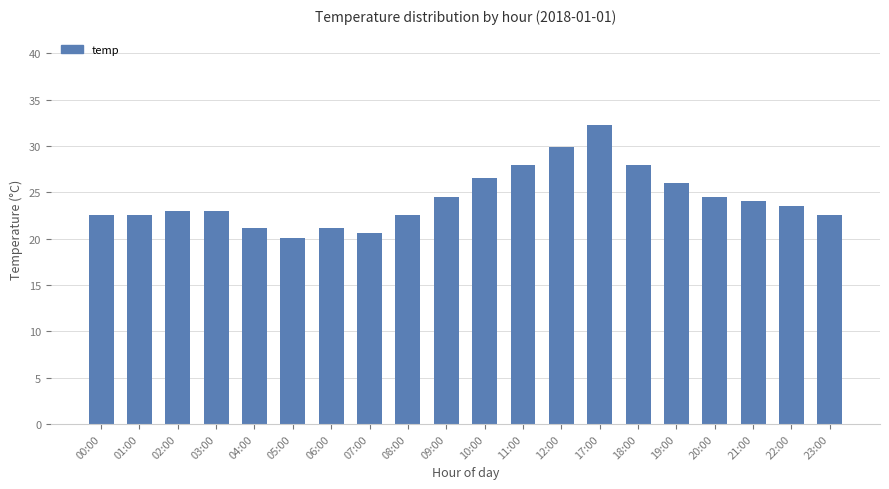

What is the difference between the maximum and second lowest values?

11.7